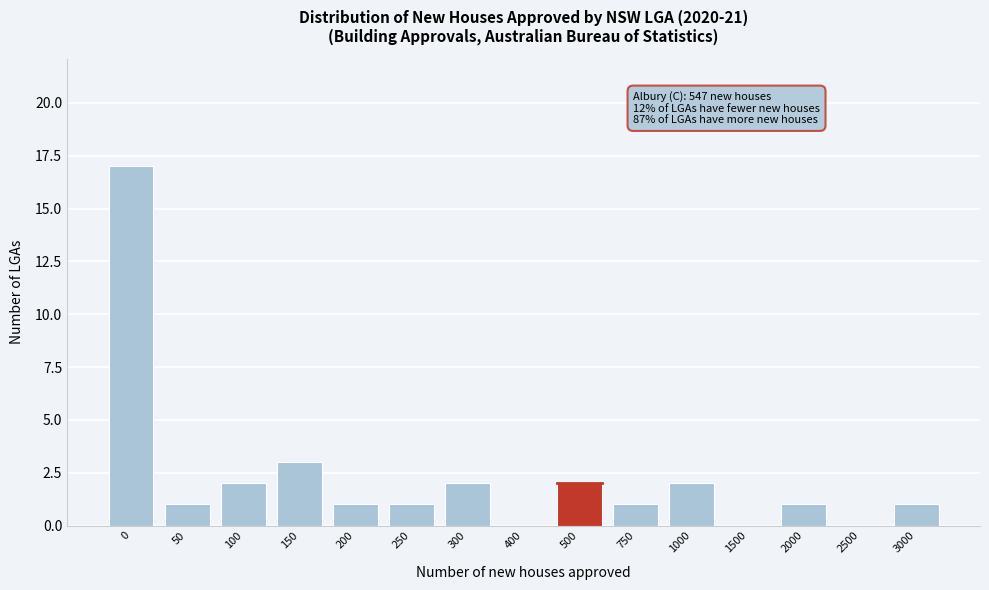

Reading left to right, transcribe all the data shown in this chart.

0=17	50=1	100=2	150=3	200=1	250=1	300=2	400=0	500=2	750=1	1000=2	1500=0	2000=1	2500=0	3000=1